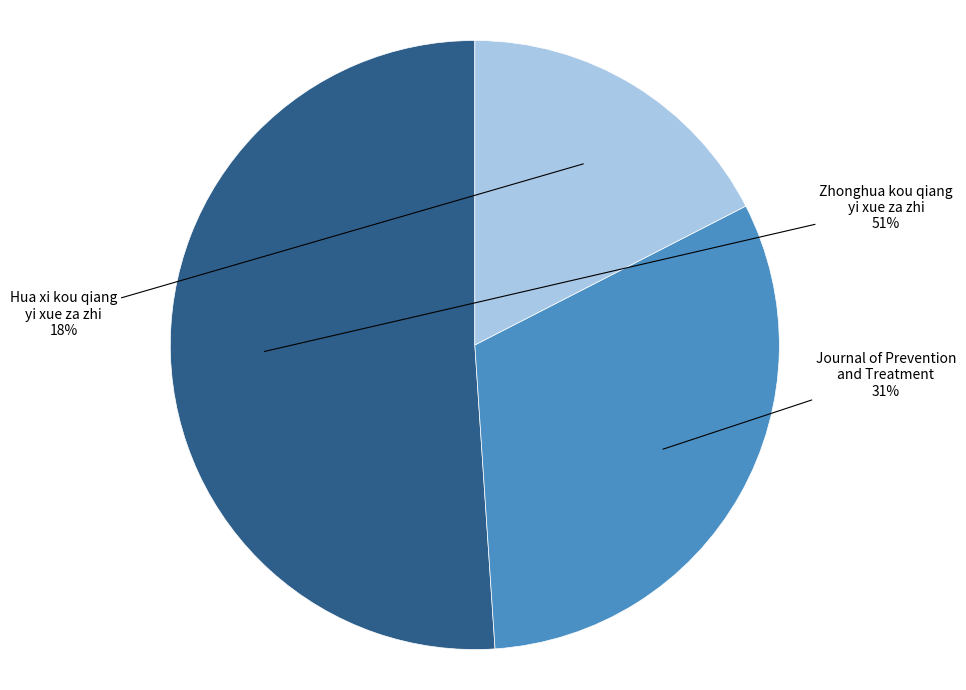

Rank the categories by value from lowest to highest.

Hua xi kou qiang yi xue za zhi, Journal of Prevention and Treatment, Zhonghua kou qiang yi xue za zhi